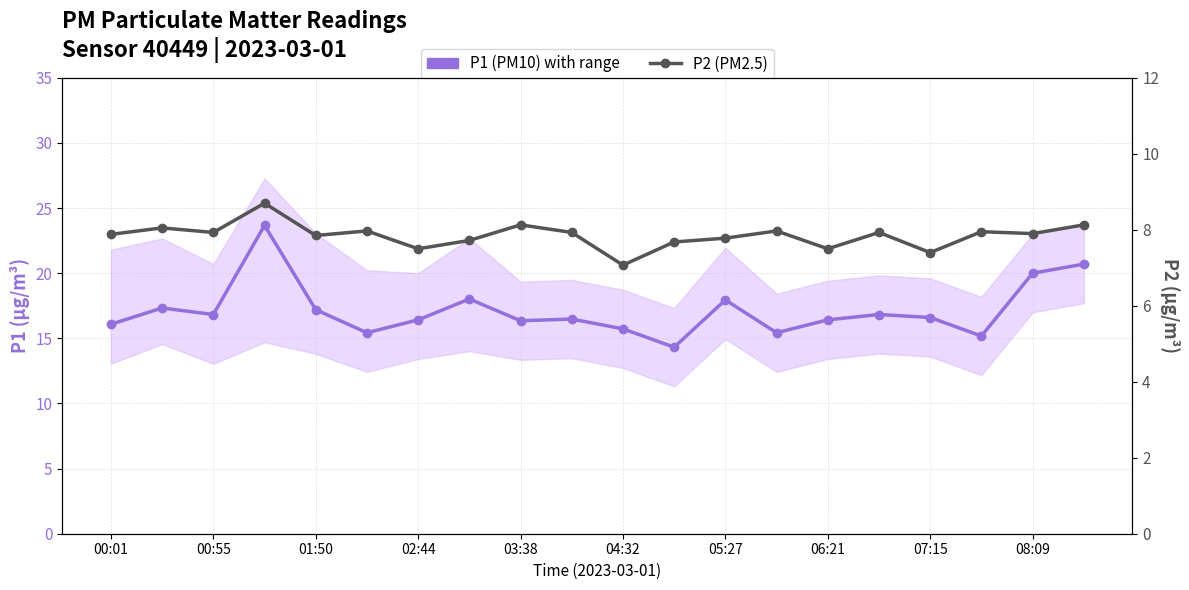

What is the maximum value for P1 (PM10)?

23.7